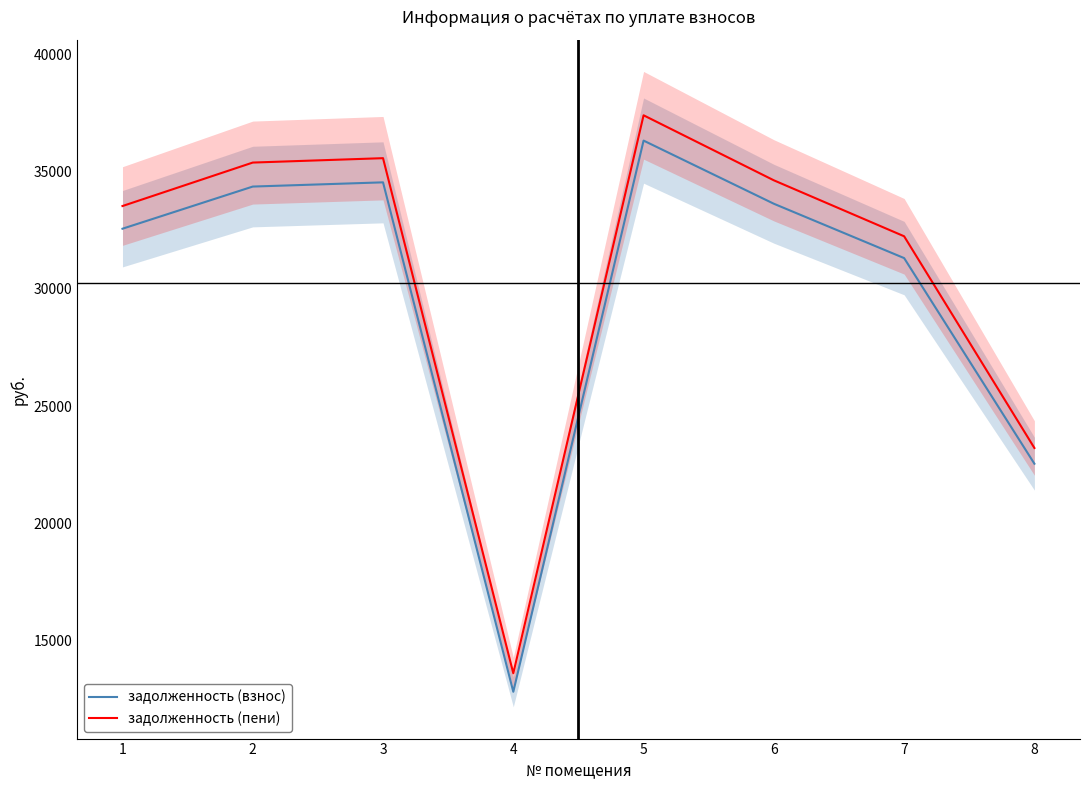

Read the задолженность (пени) value at 7.

32238.0